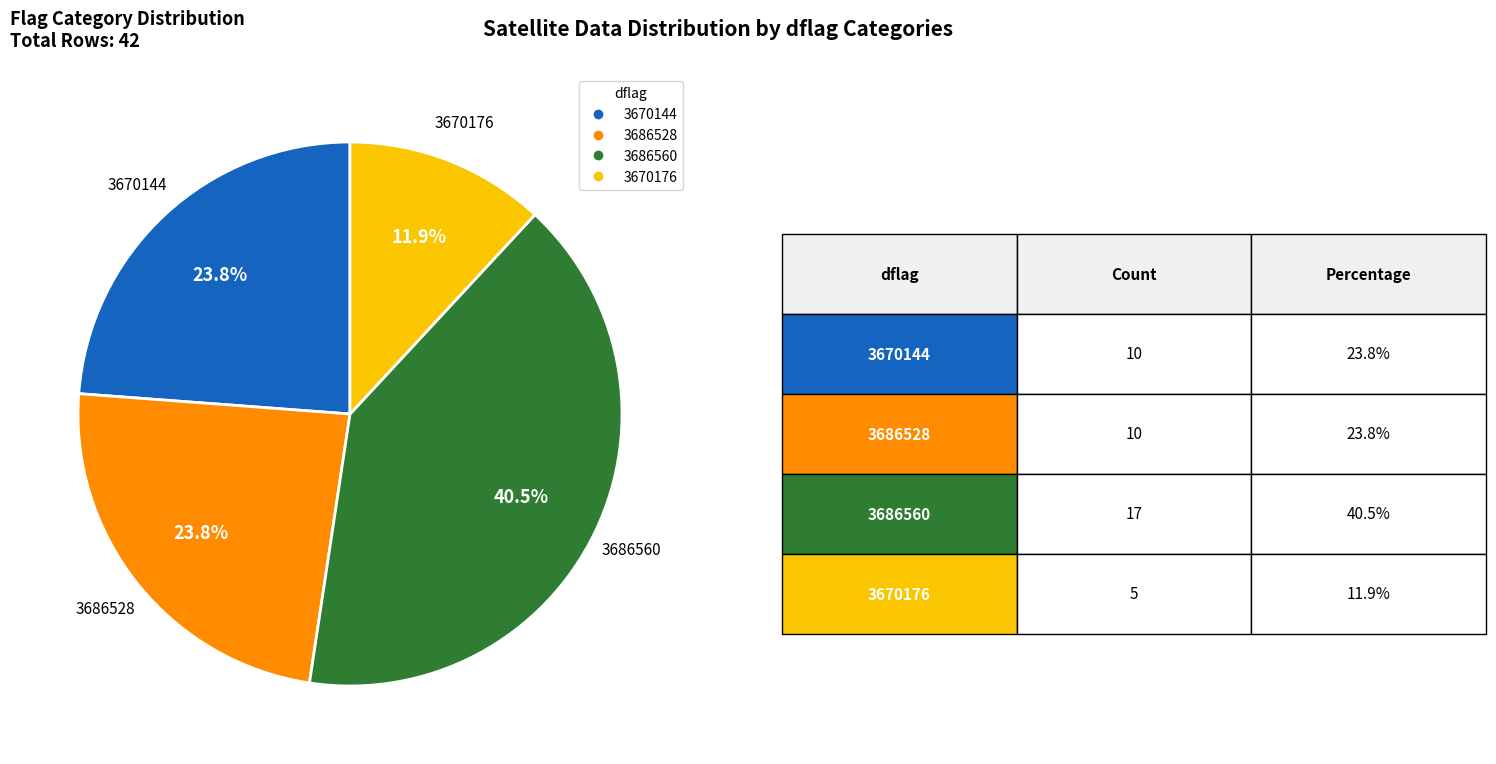

Between 3670176 and 3670144, which is larger?

3670144